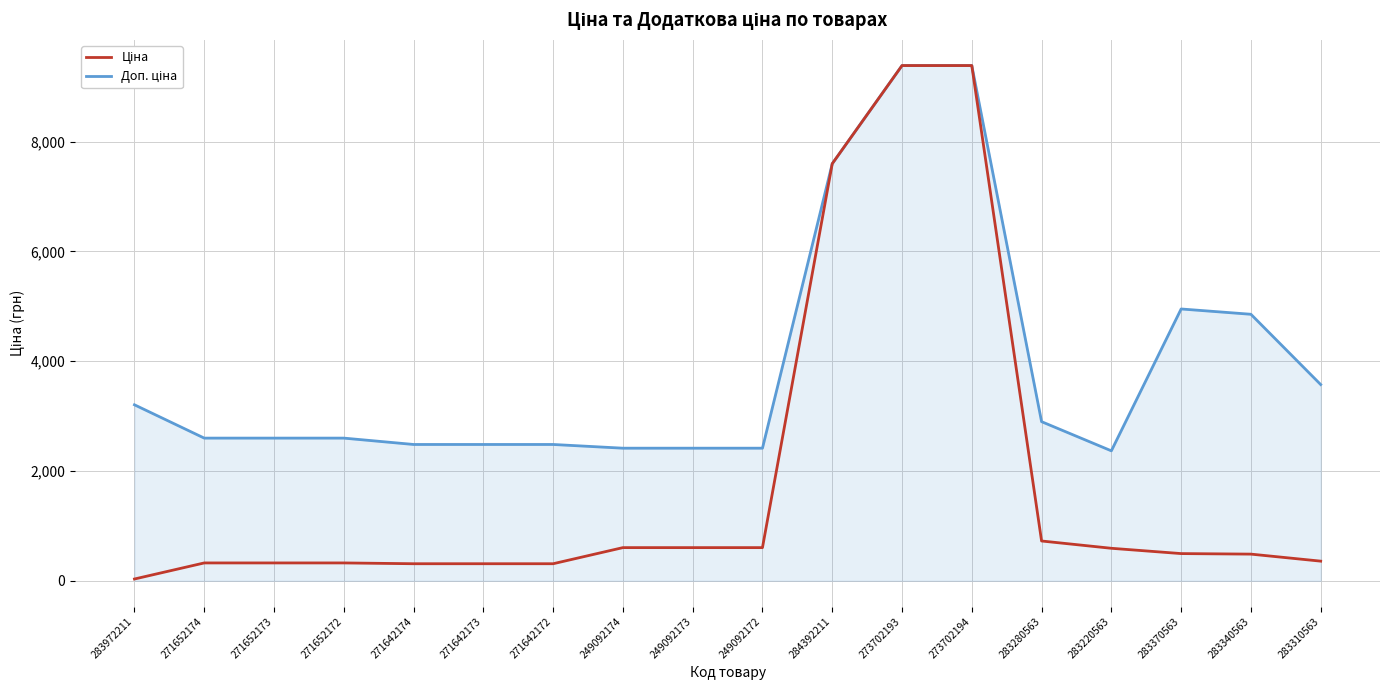

At which category does the chart reach its minimum across all series?

283972211